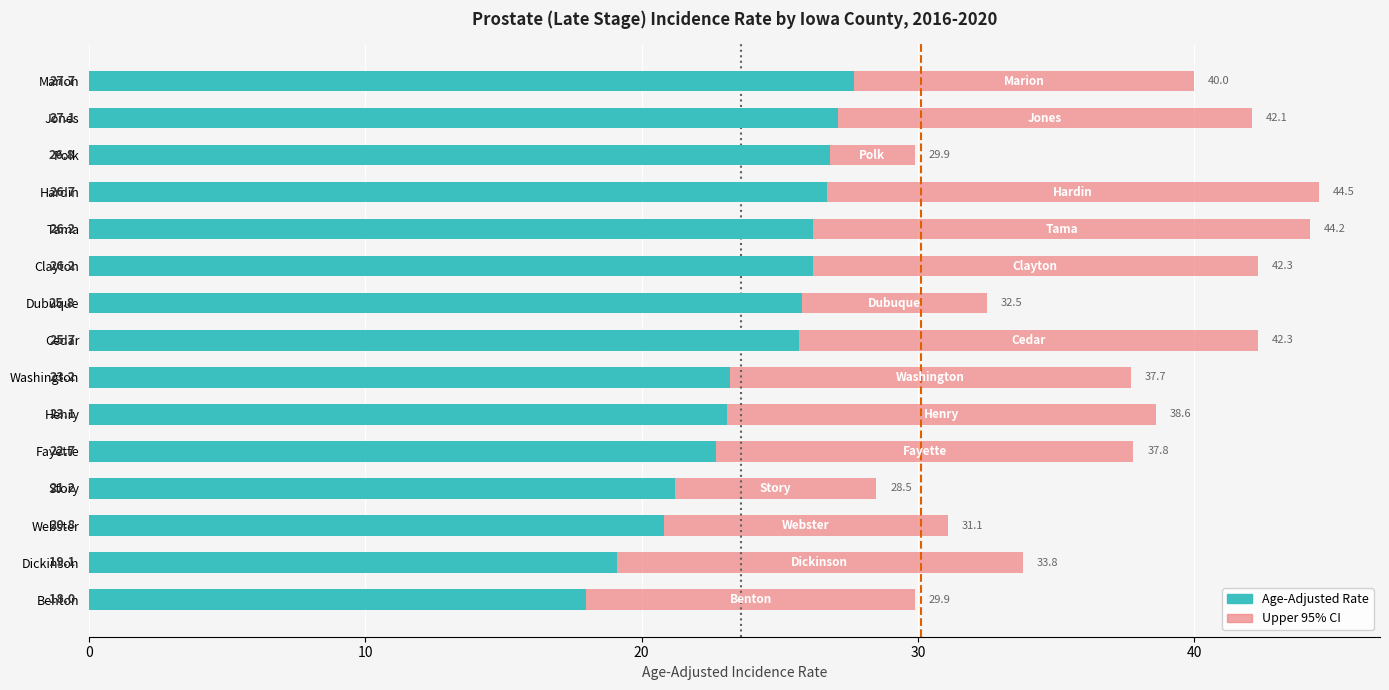

At which category is the sum across all series the highest?

Hardin